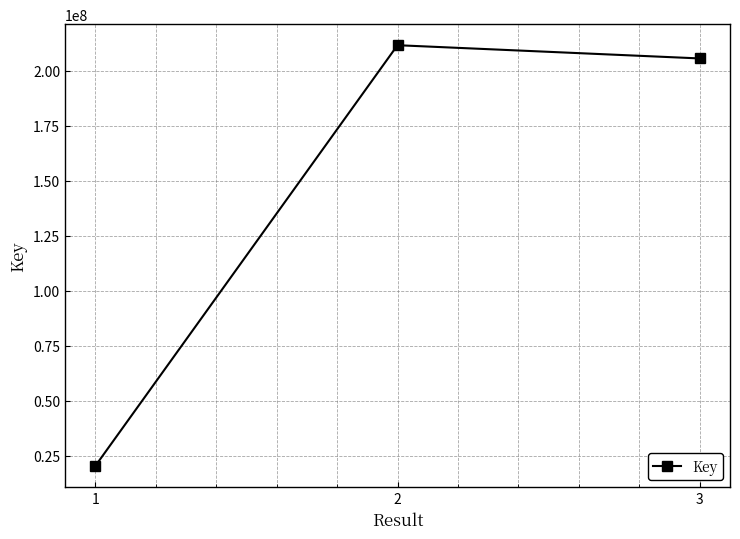

What is the difference between the values at 3 and 2?

6016125